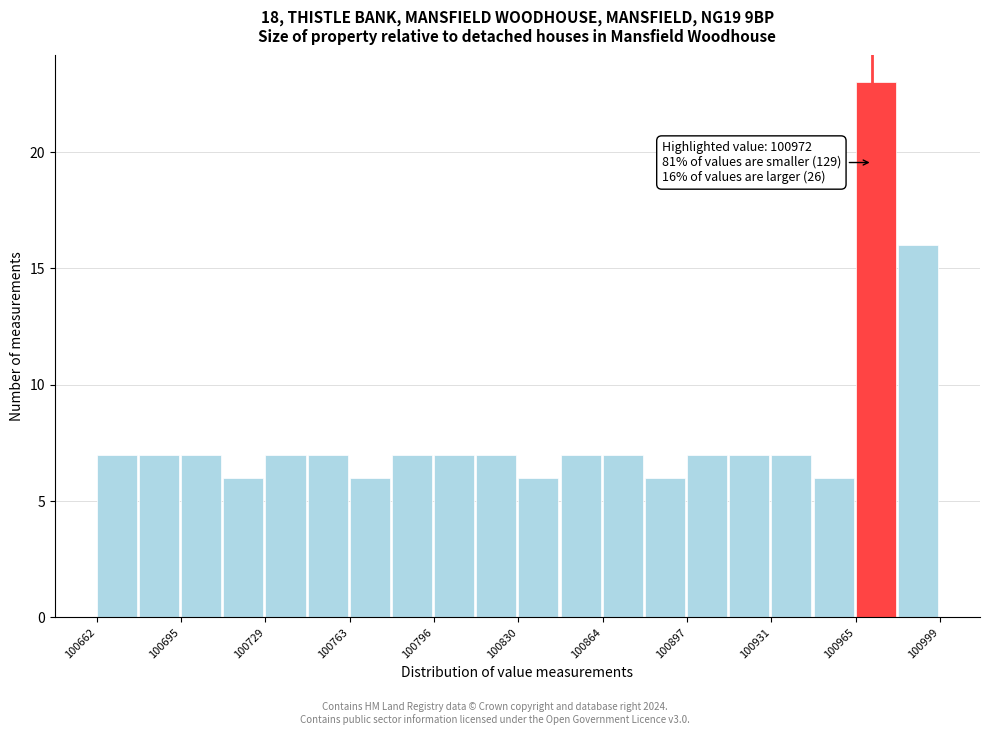

Read against the x-axis, roughly where is the centre of the tallest bar?

100975